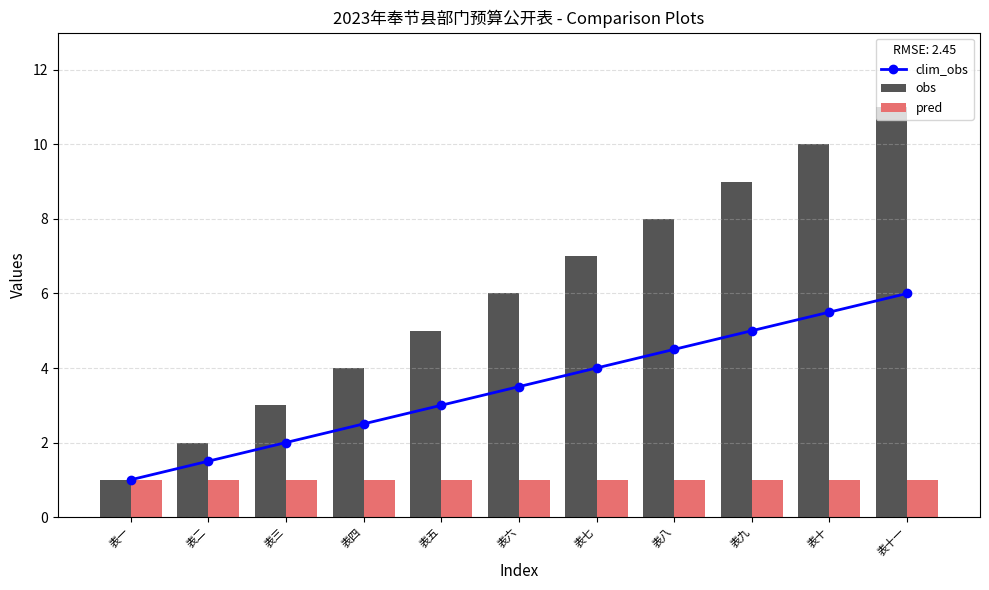

What is the highest value of the pred series?

1